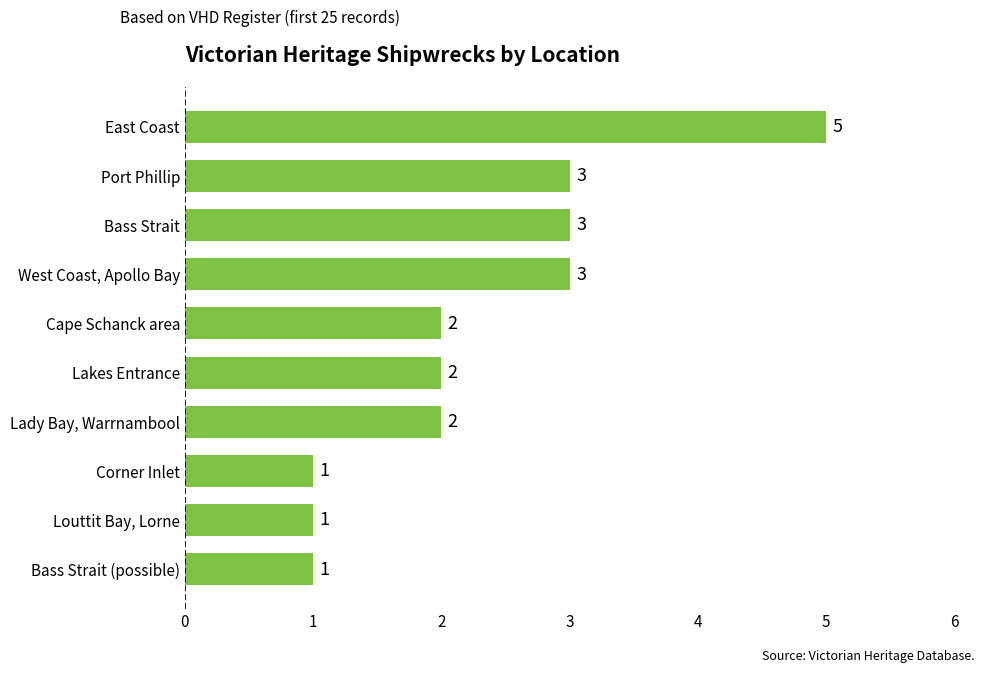

What is the sum of all values?

23